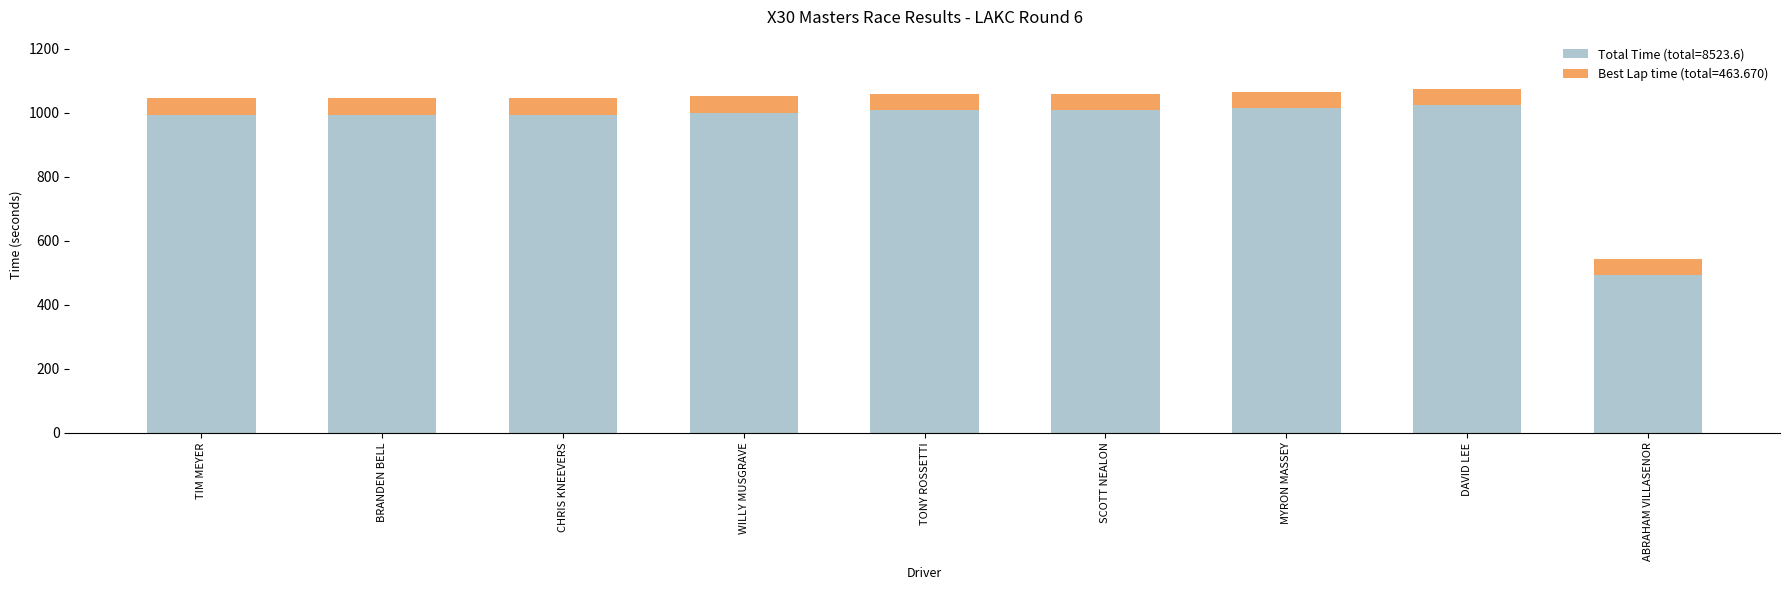

What is the total value across all series at MYRON MASSEY?

1065.0